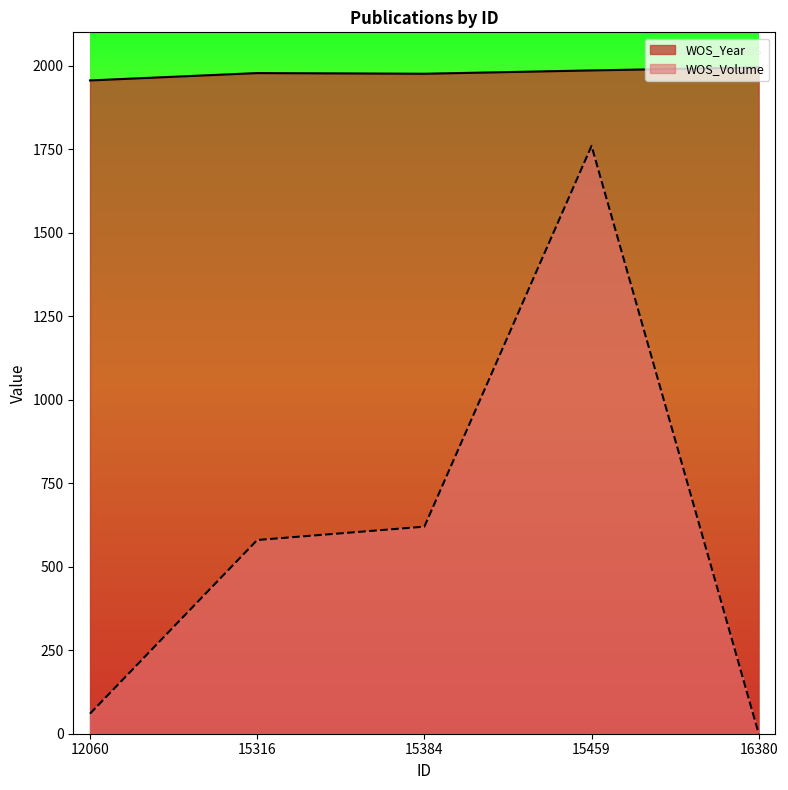

Is the value of WOS_Year at 12060 greater than the value of WOS_Volume at 15459?

Yes